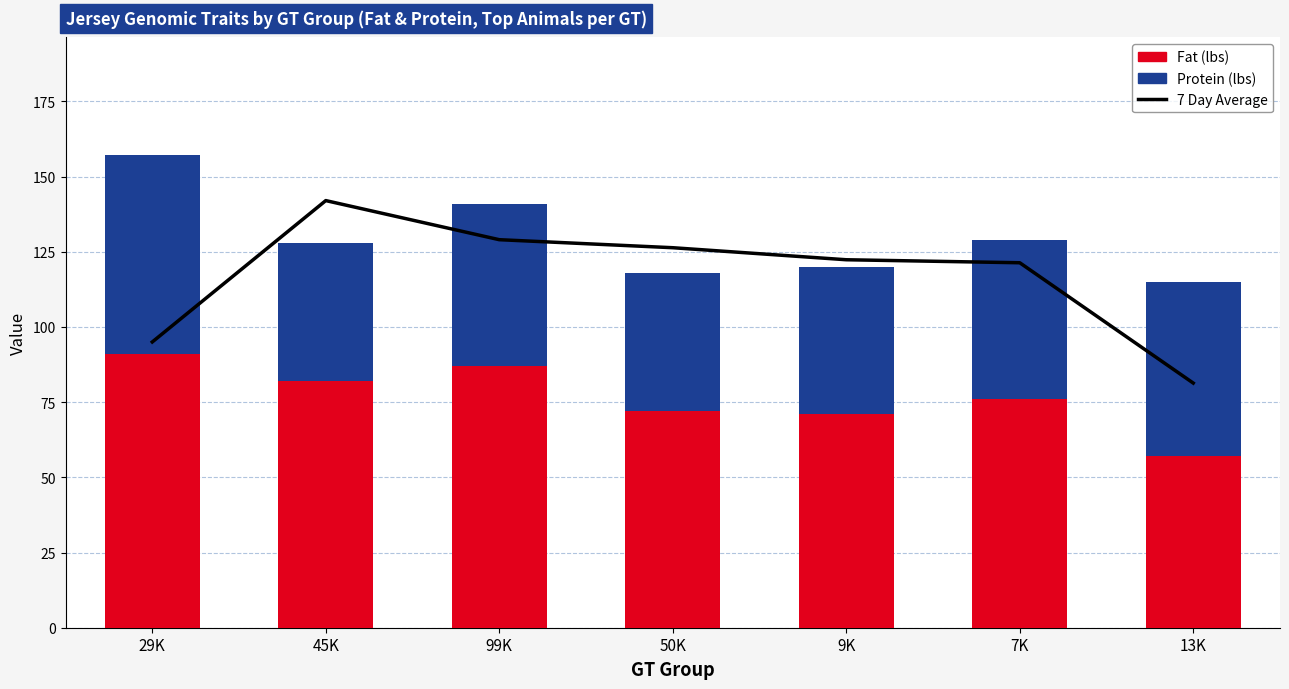

At how many categories does at least one series exceed 111?

5